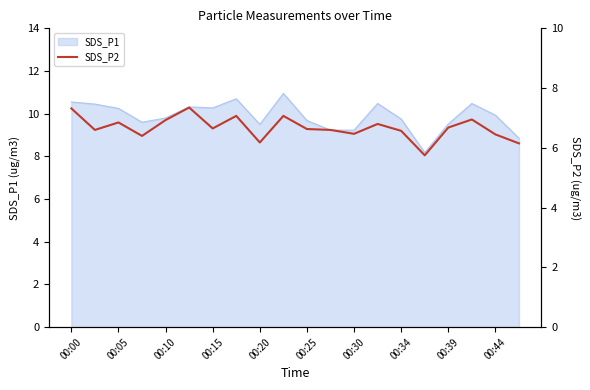

The SDS_P1 series shows 10.3 at 00:15. True or false?

True